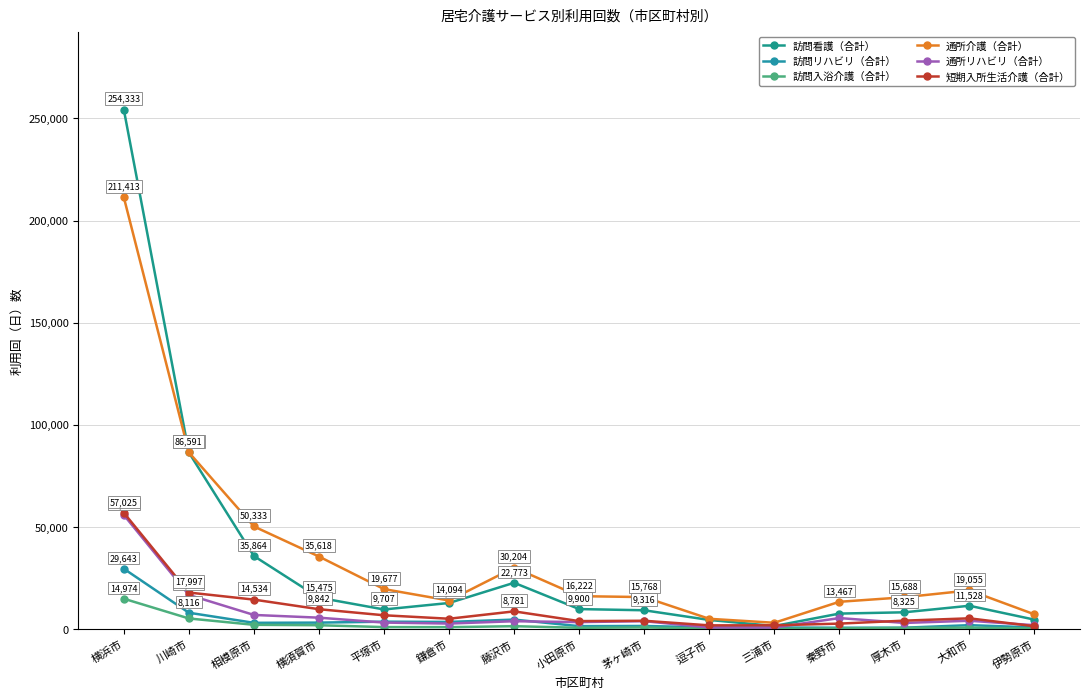

Which has a higher value, 三浦市 or 横浜市?

横浜市